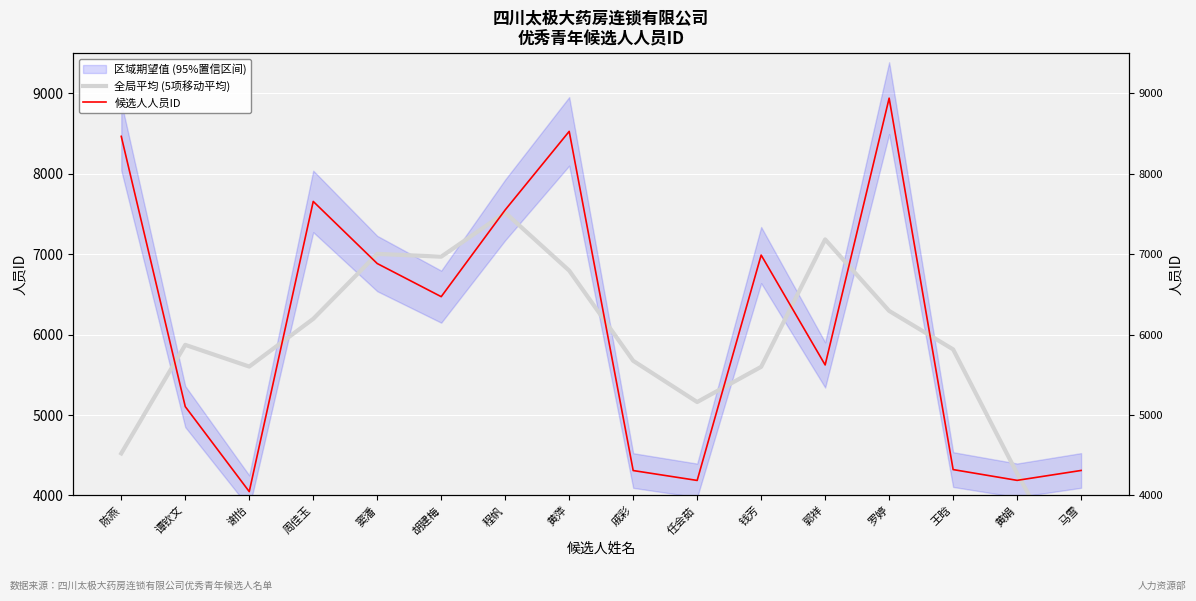

True or false: 候选人人员ID has a value of 8527.0 at 黄萍.

True